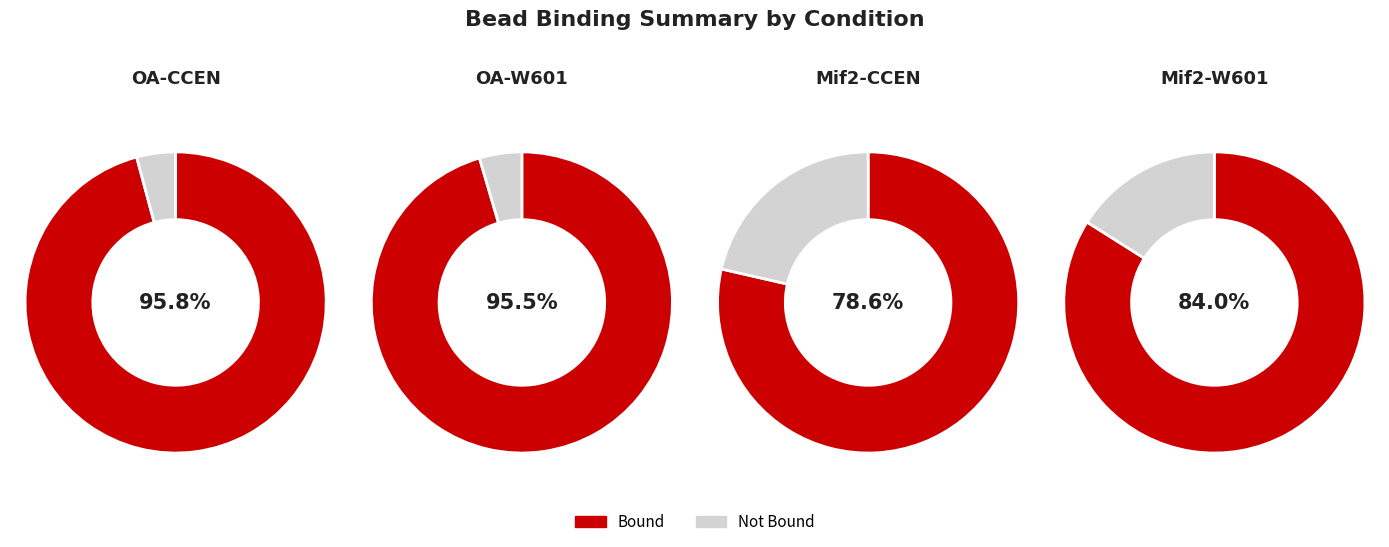

Which slice is the smallest?

not_bound